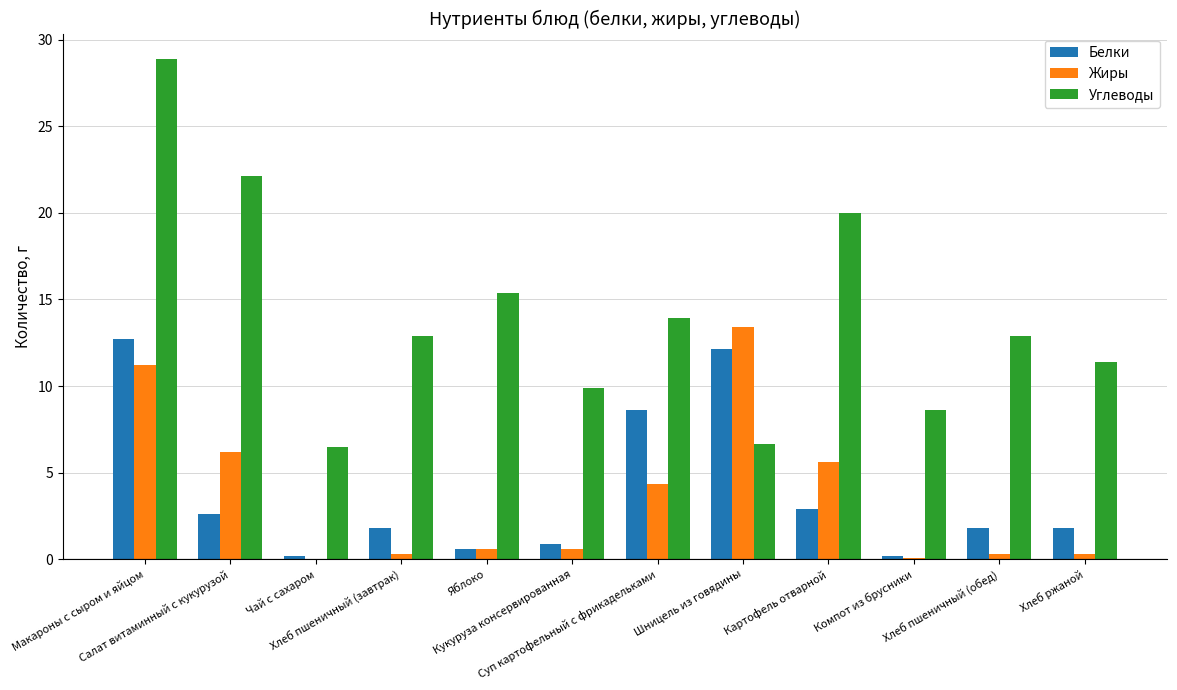

Read the Жиры value at Хлеб ржаной.

0.3